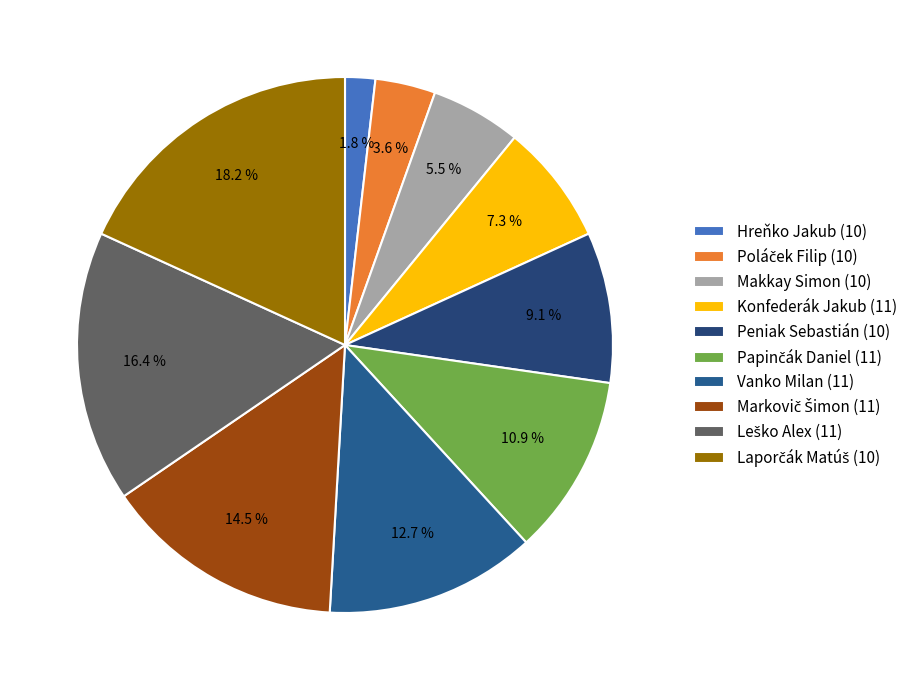

How much of the chart is everything except Makkay Simon (10)?

94.5%